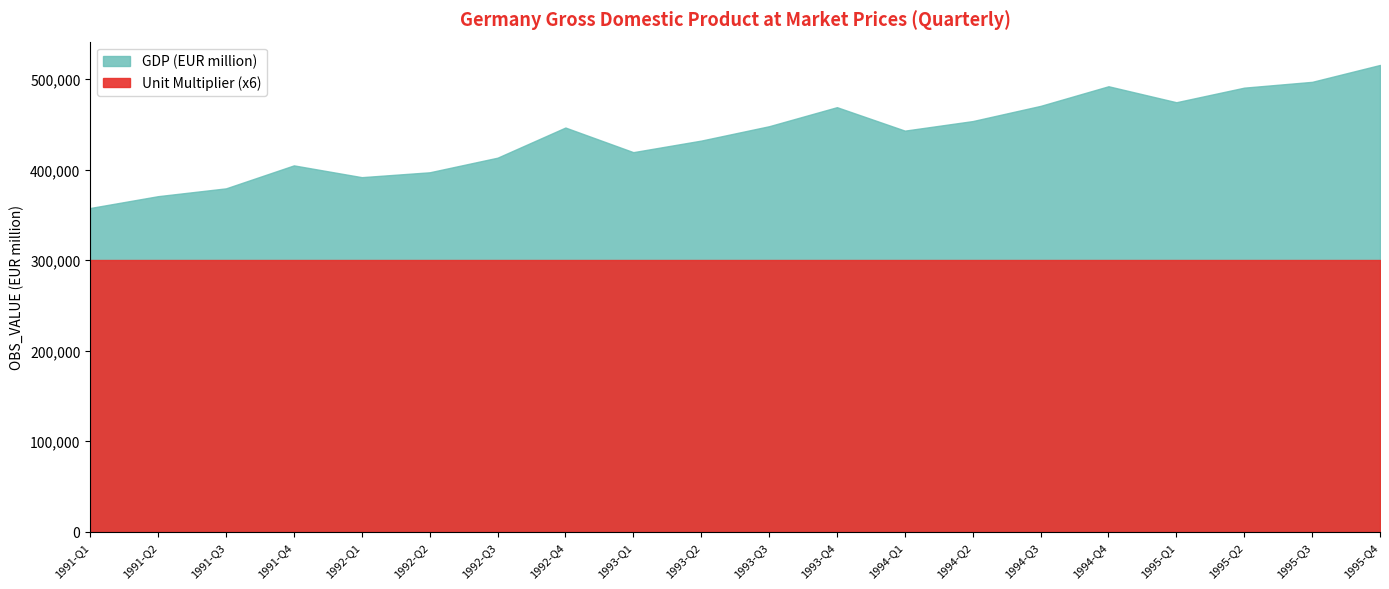

What value does the GDP (EUR million) series have at 1993-Q4?

469058.5